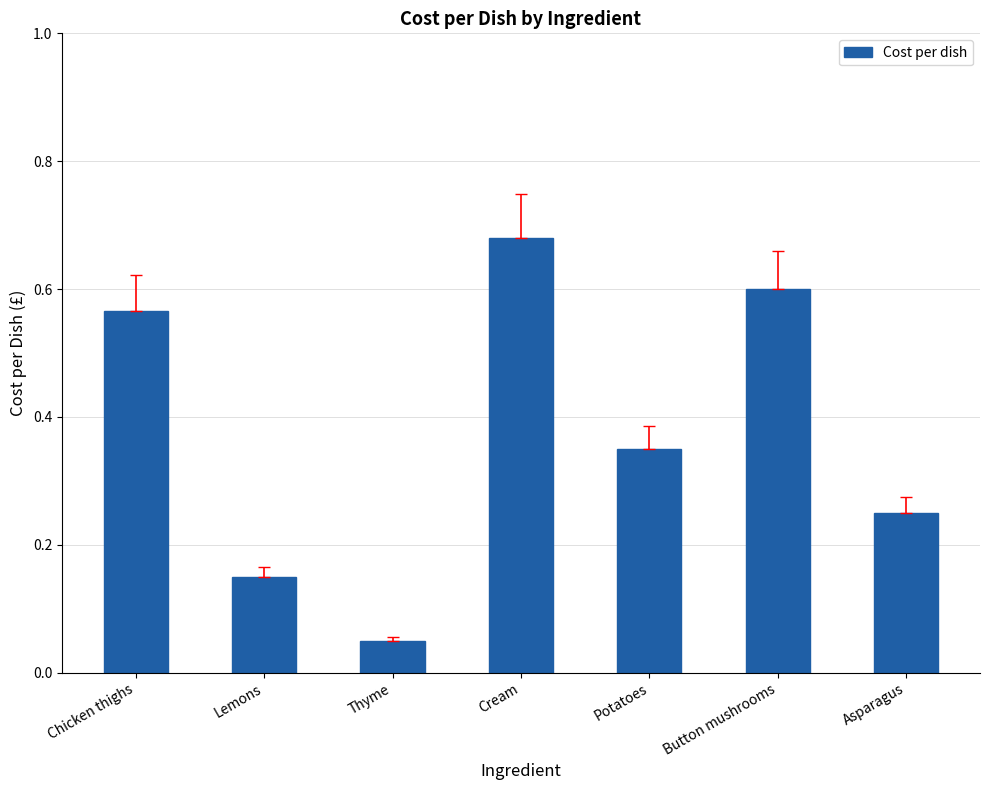

How many bars are there in total?

7